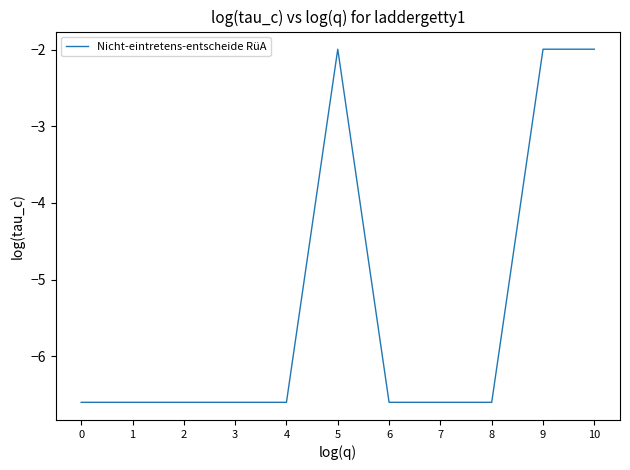

What is the difference between the maximum and minimum values?

4.6